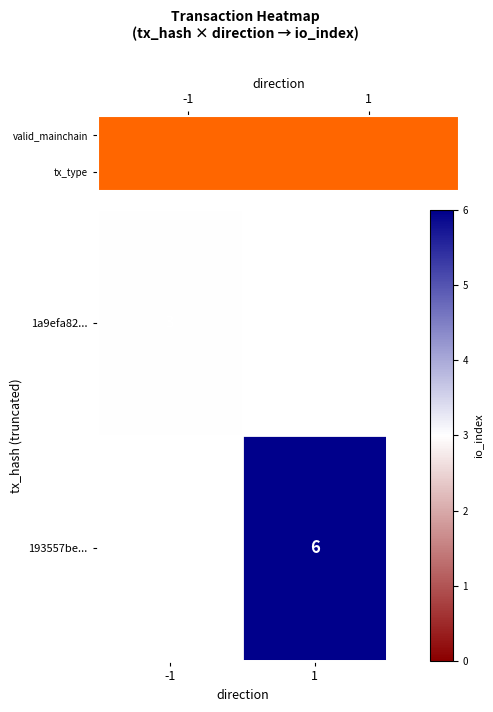

What is the minimum value for 1a9efa82...?

3.0